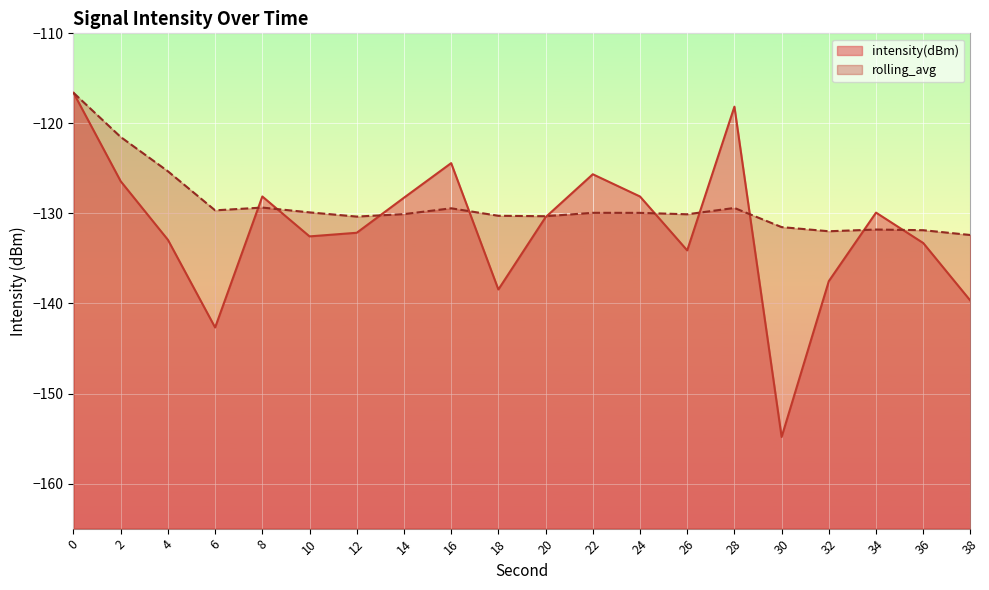

Where is the first local maximum for intensity(dBm)?

8